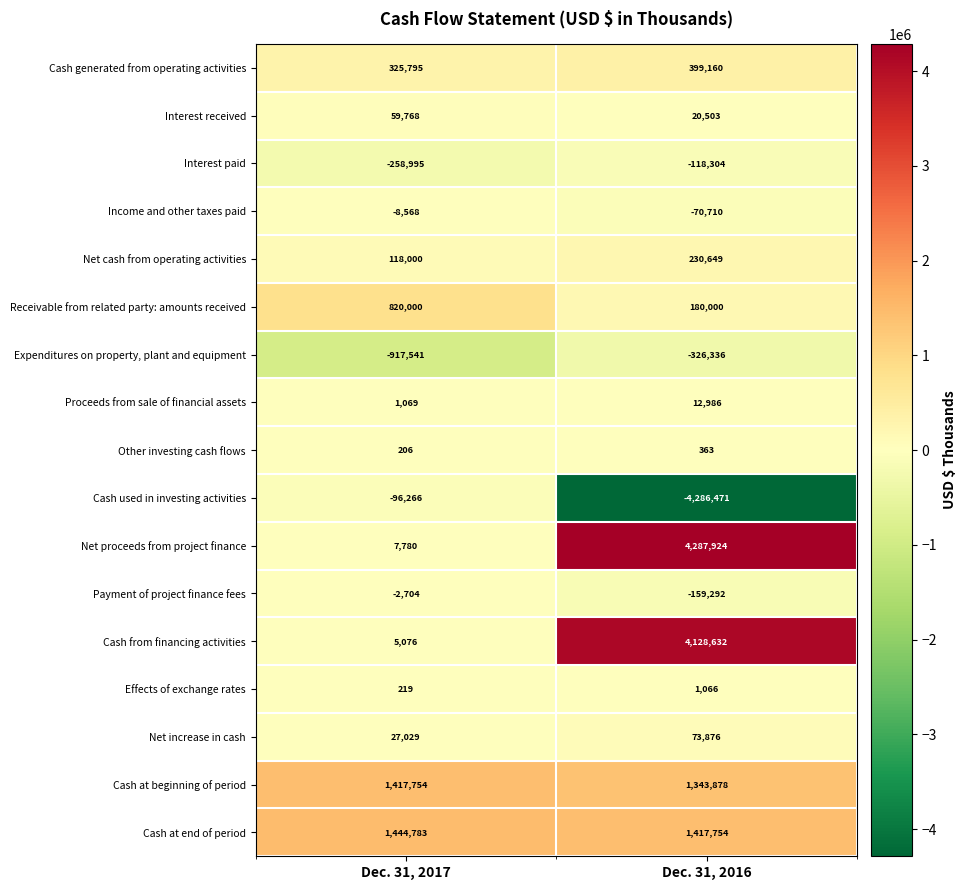

What value does the Proceeds from sale of financial assets series have at Dec. 31, 2016?

12986